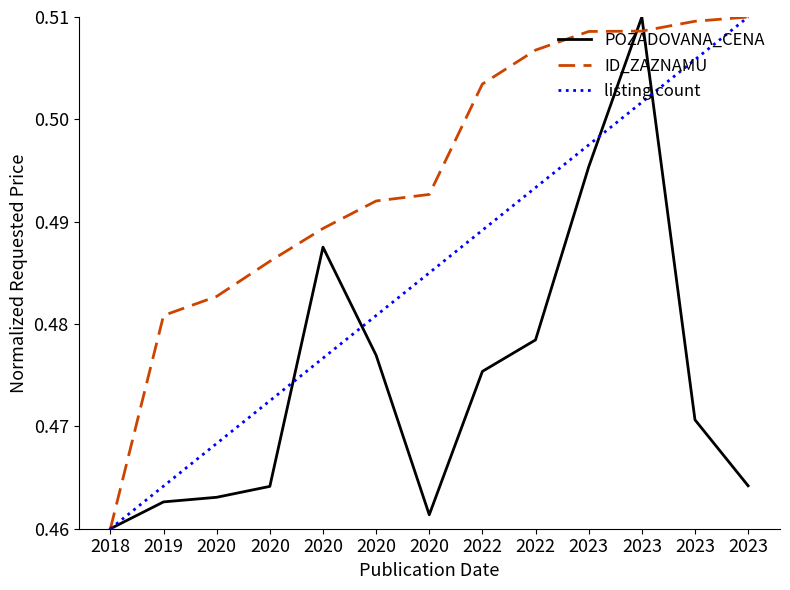

The ID_ZAZNAMU series shows 0.5 at 2023. True or false?

True